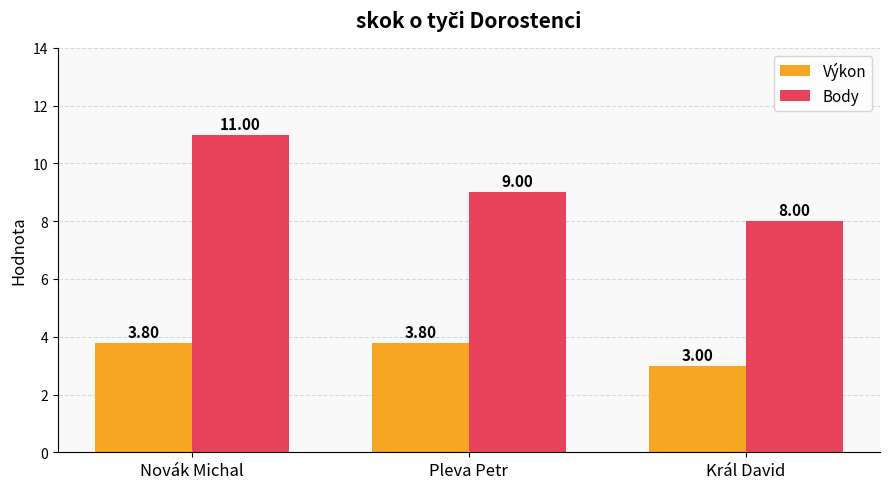

Which series has the widest spread of values?

Body